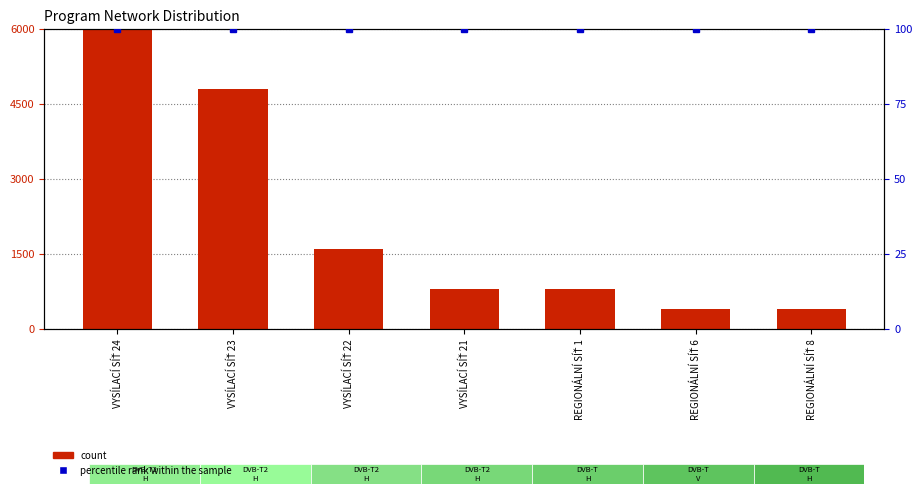

Which series has the largest total across all categories?

count